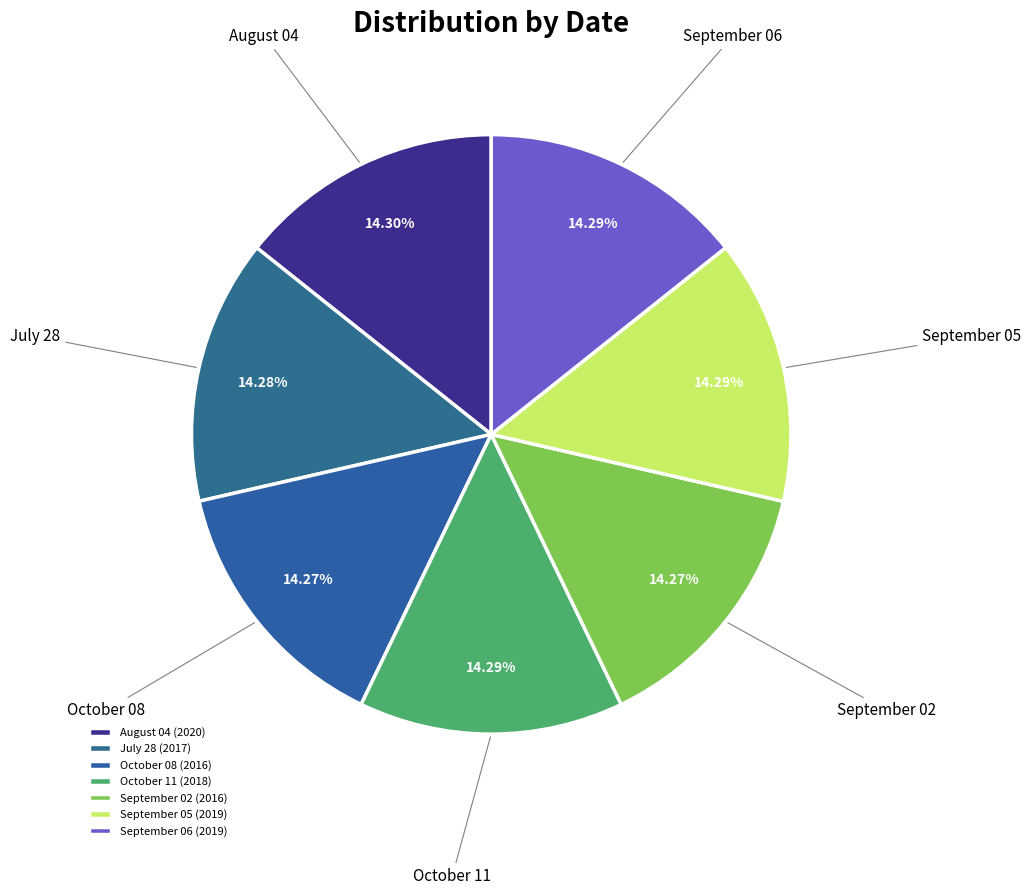

Combined, do August 04 and September 02 account for over 50%?

No